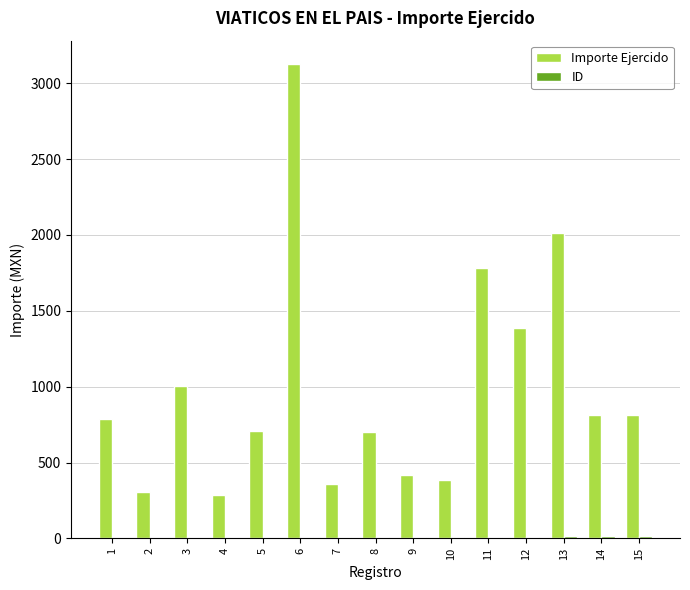

What is the greatest value displayed?

3125.0